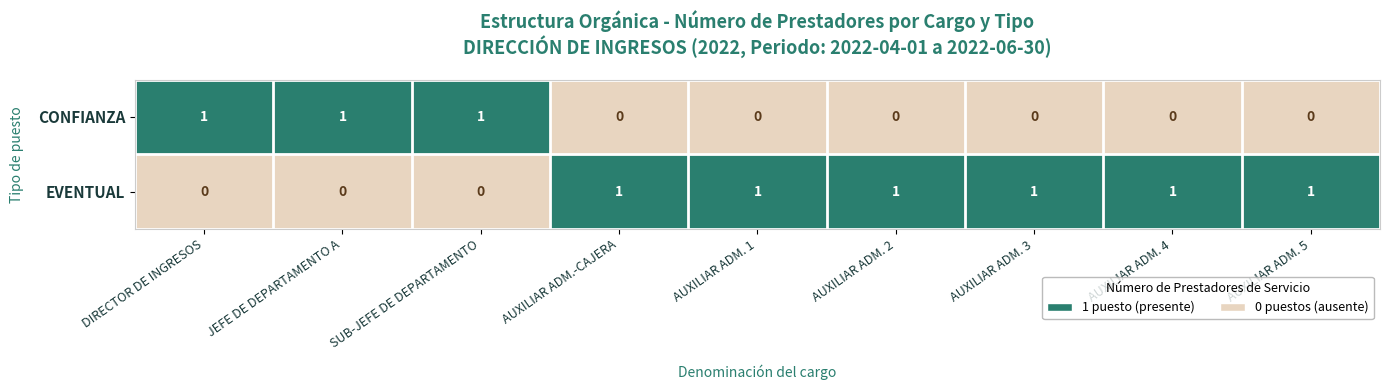

At AUXILIAR ADM.-CAJERA, list the series in order from smallest to largest.

CONFIANZA, EVENTUAL